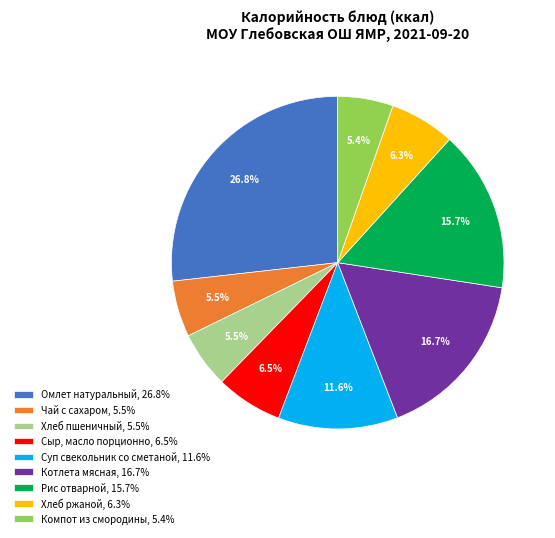

Approximately how many times larger is the value at Суп свекольник со сметаной, 11.6% compared to Котлета мясная, 16.7%?

0.7